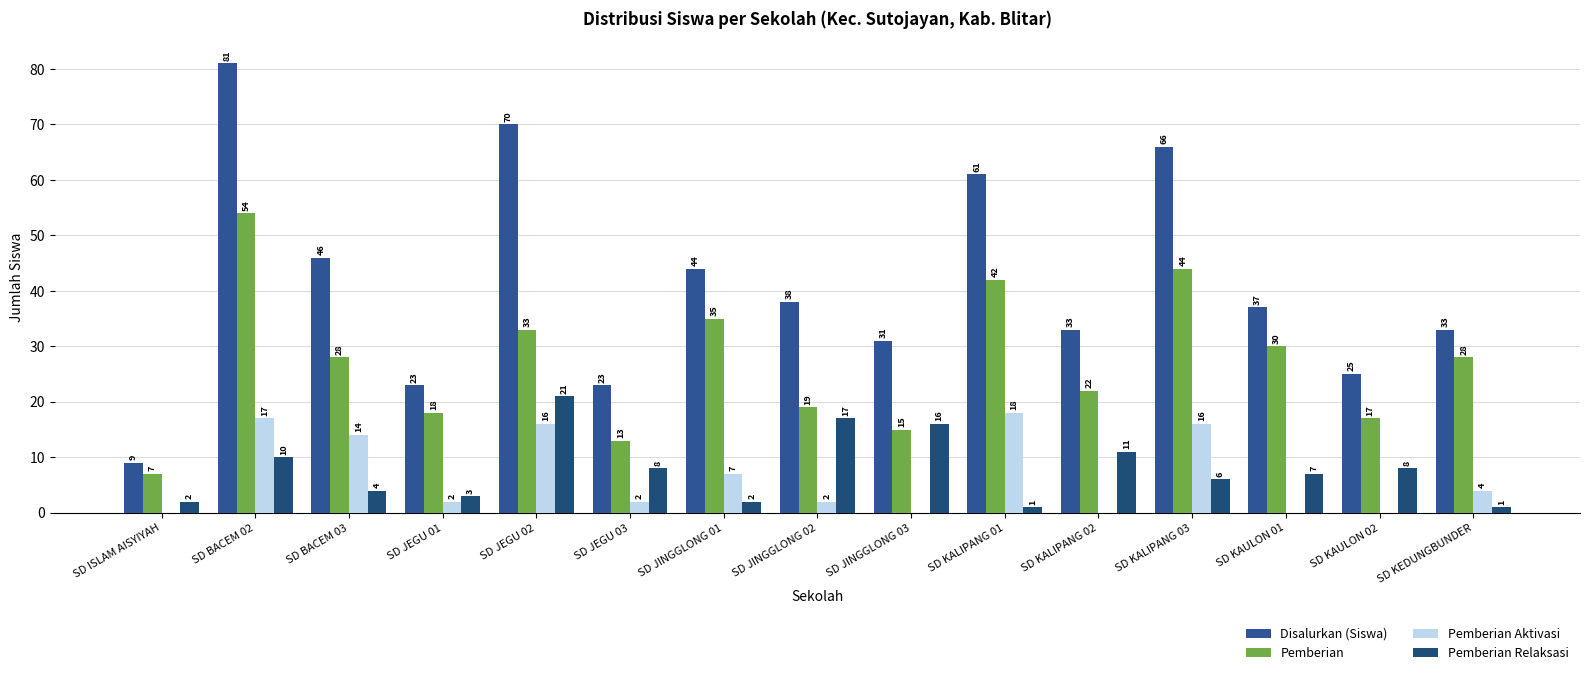

Where does the Pemberian Relaksasi series first go above 7?

SD BACEM 02